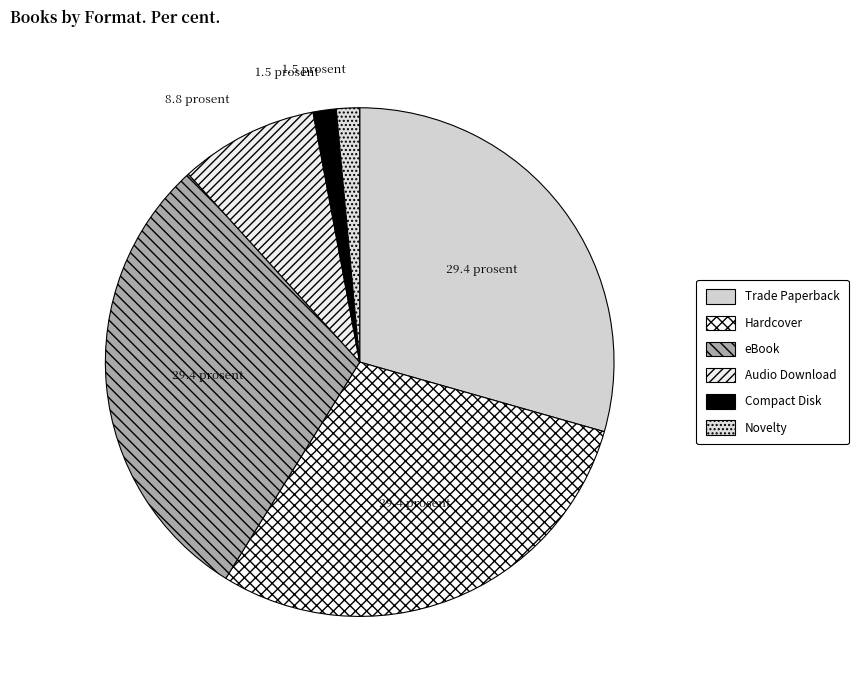

Combined, what portion of the pie is Novelty and Audio Download?

10.3%